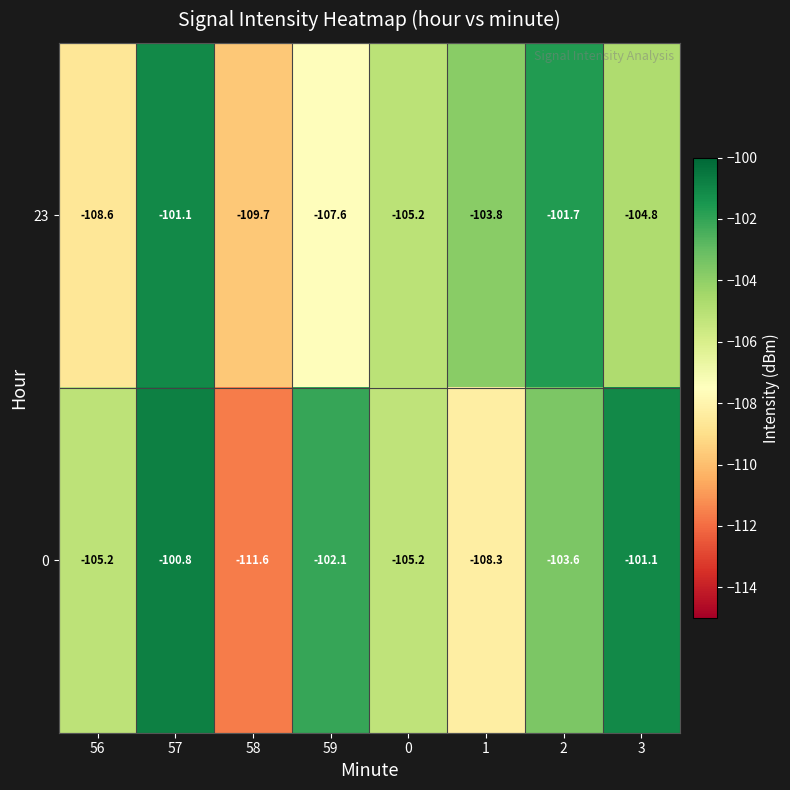

What is the minimum value for 0?

-111.6